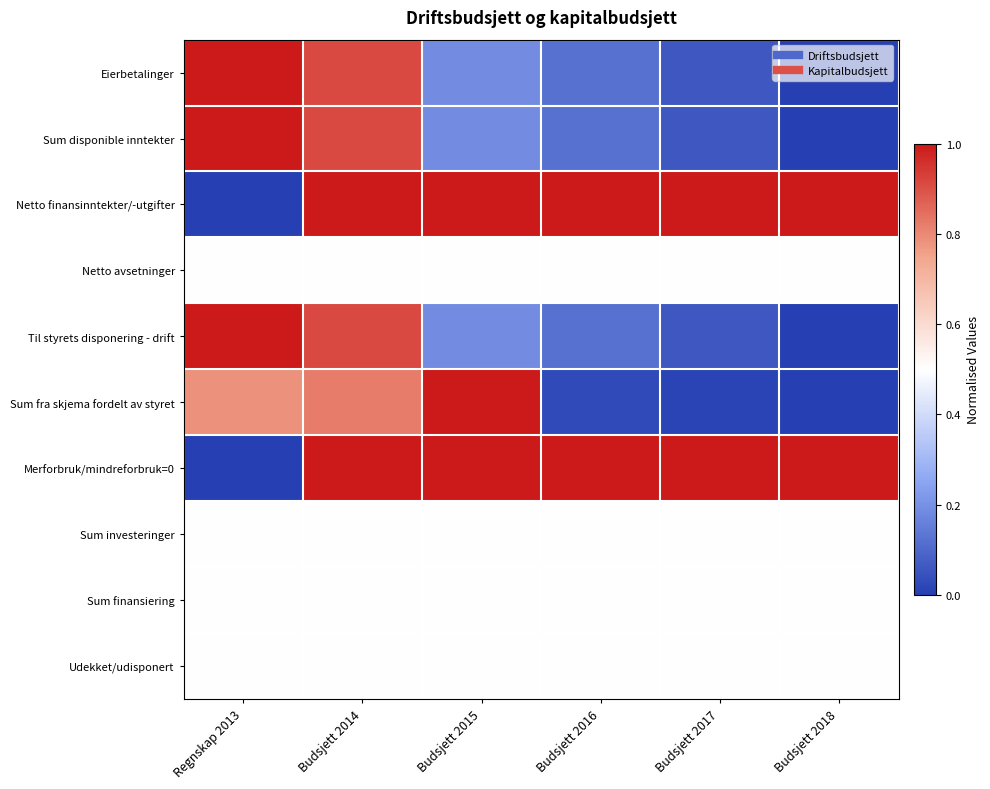

Reading right to left, list all the values displayed in this chart.

Eierbetalinger: Budsjett 2018=0.0	Budsjett 2017=0.1	Budsjett 2016=0.1	Budsjett 2015=0.2	Budsjett 2014=0.9	Regnskap 2013=1.0
Sum disponible inntekter: Budsjett 2018=0.0	Budsjett 2017=0.1	Budsjett 2016=0.1	Budsjett 2015=0.2	Budsjett 2014=0.9	Regnskap 2013=1.0
Netto finansinntekter/-utgifter: Budsjett 2018=1.0	Budsjett 2017=1.0	Budsjett 2016=1.0	Budsjett 2015=1.0	Budsjett 2014=1.0	Regnskap 2013=0.0
Netto avsetninger: Budsjett 2018=0.5	Budsjett 2017=0.5	Budsjett 2016=0.5	Budsjett 2015=0.5	Budsjett 2014=0.5	Regnskap 2013=0.5
Til styrets disponering - drift: Budsjett 2018=0.0	Budsjett 2017=0.1	Budsjett 2016=0.1	Budsjett 2015=0.2	Budsjett 2014=0.9	Regnskap 2013=1.0
Sum fra skjema fordelt av styret: Budsjett 2018=0.0	Budsjett 2017=0.0	Budsjett 2016=0.0	Budsjett 2015=1.0	Budsjett 2014=0.8	Regnskap 2013=0.8
Merforbruk/mindreforbruk=0: Budsjett 2018=1.0	Budsjett 2017=1.0	Budsjett 2016=1.0	Budsjett 2015=1.0	Budsjett 2014=1.0	Regnskap 2013=0.0
Sum investeringer: Budsjett 2018=0.5	Budsjett 2017=0.5	Budsjett 2016=0.5	Budsjett 2015=0.5	Budsjett 2014=0.5	Regnskap 2013=0.5
Sum finansiering: Budsjett 2018=0.5	Budsjett 2017=0.5	Budsjett 2016=0.5	Budsjett 2015=0.5	Budsjett 2014=0.5	Regnskap 2013=0.5
Udekket/udisponert: Budsjett 2018=0.5	Budsjett 2017=0.5	Budsjett 2016=0.5	Budsjett 2015=0.5	Budsjett 2014=0.5	Regnskap 2013=0.5